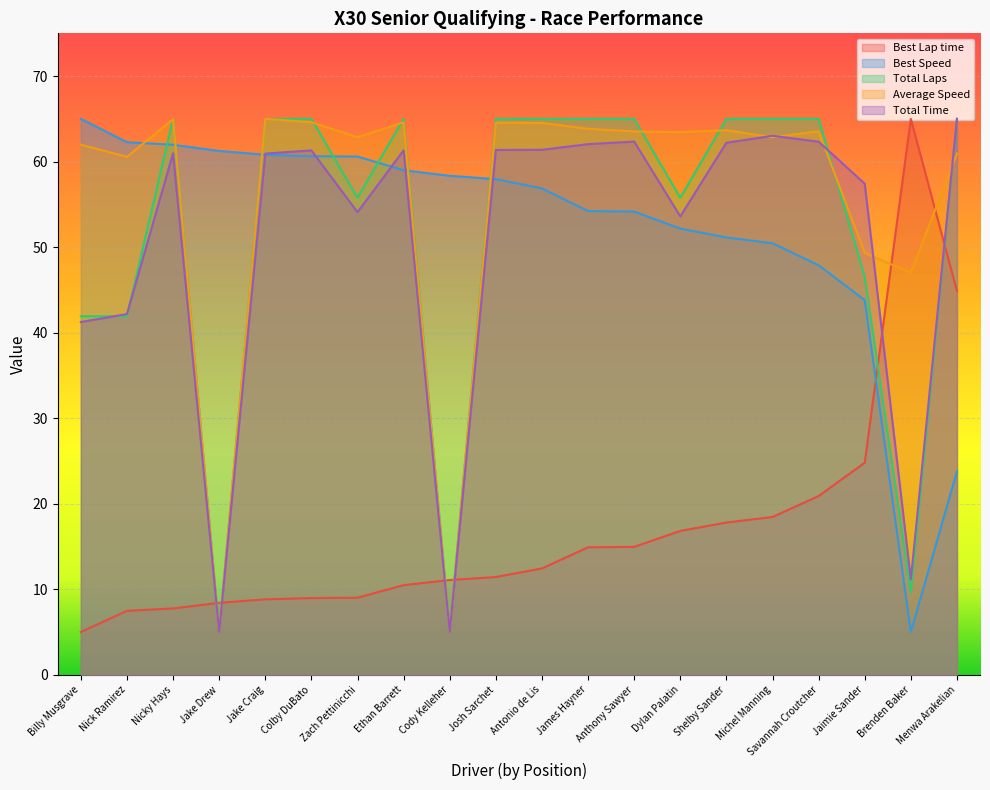

List the series in order of their peak value, highest first.

Best Lap time, Best Speed, Total Laps, Average Speed, Total Time